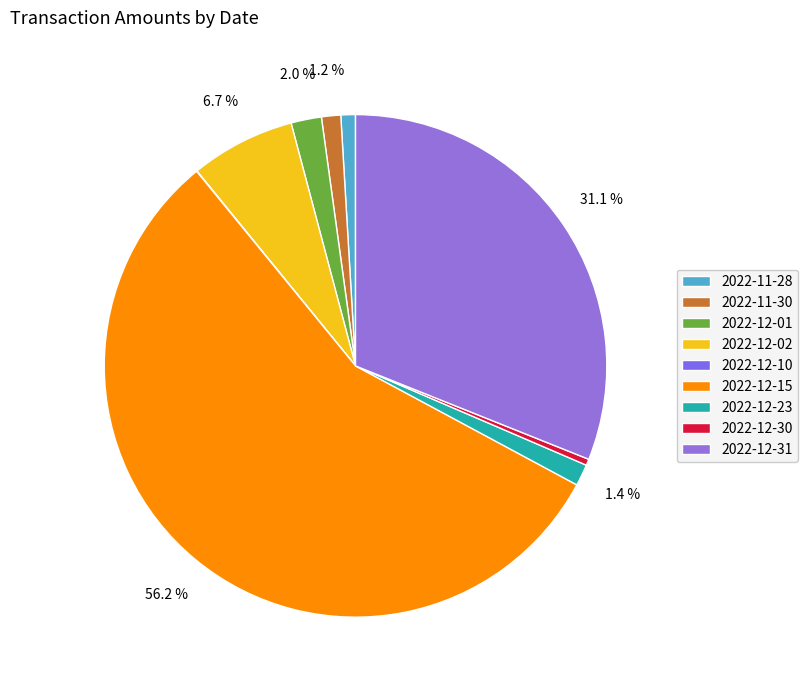

Approximately how many times larger is the value at 2022-12-01 compared to 2022-12-10?

66.5